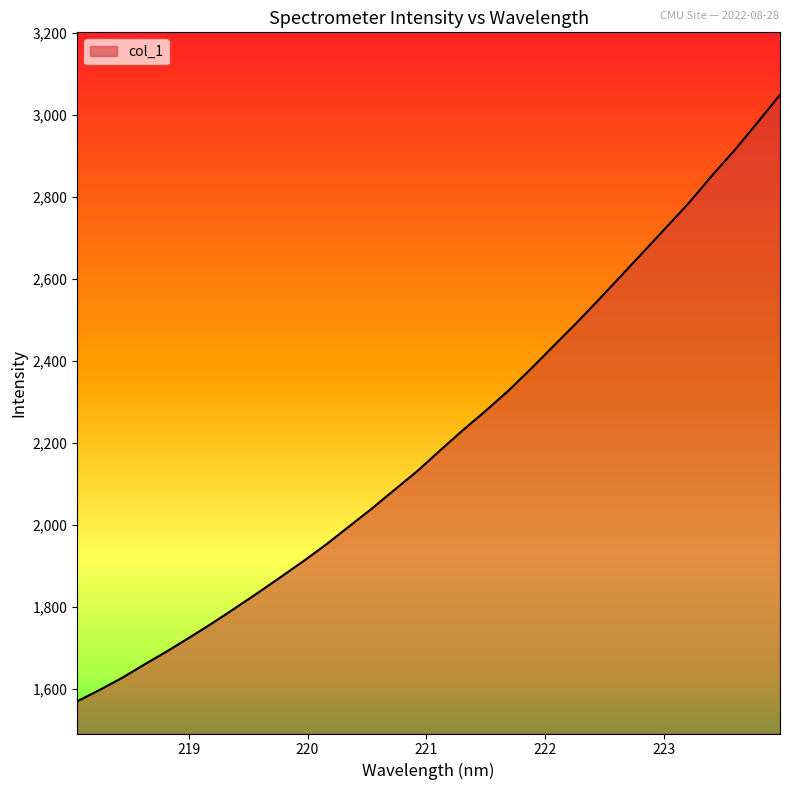

What is the smallest value displayed?

1568.6